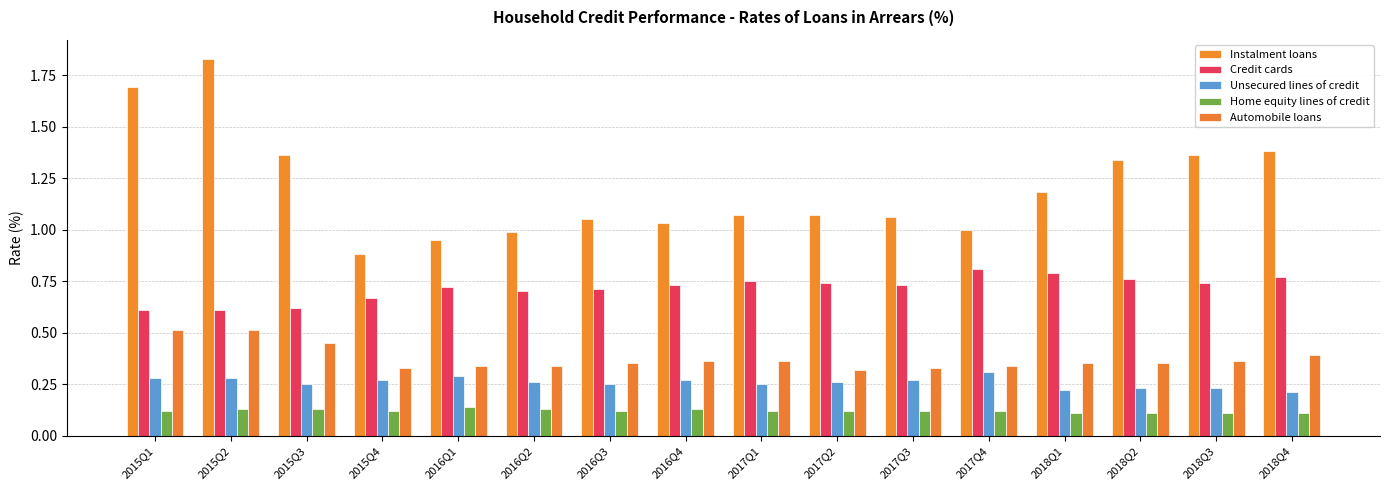

Between 2016Q3 and 2015Q1, which is larger?

2015Q1